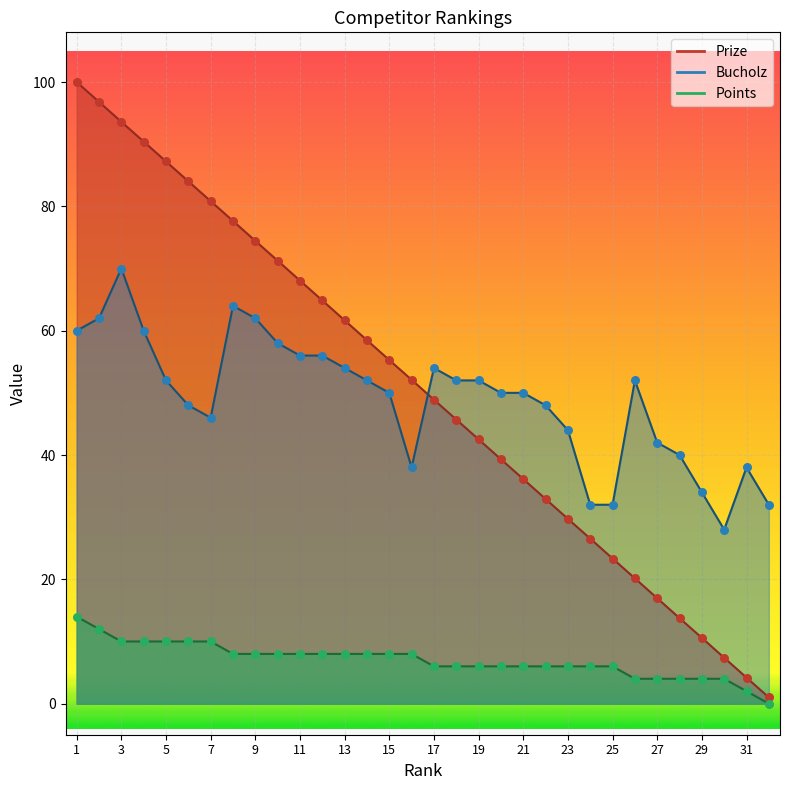

Which series contains the lowest Y value?

Points